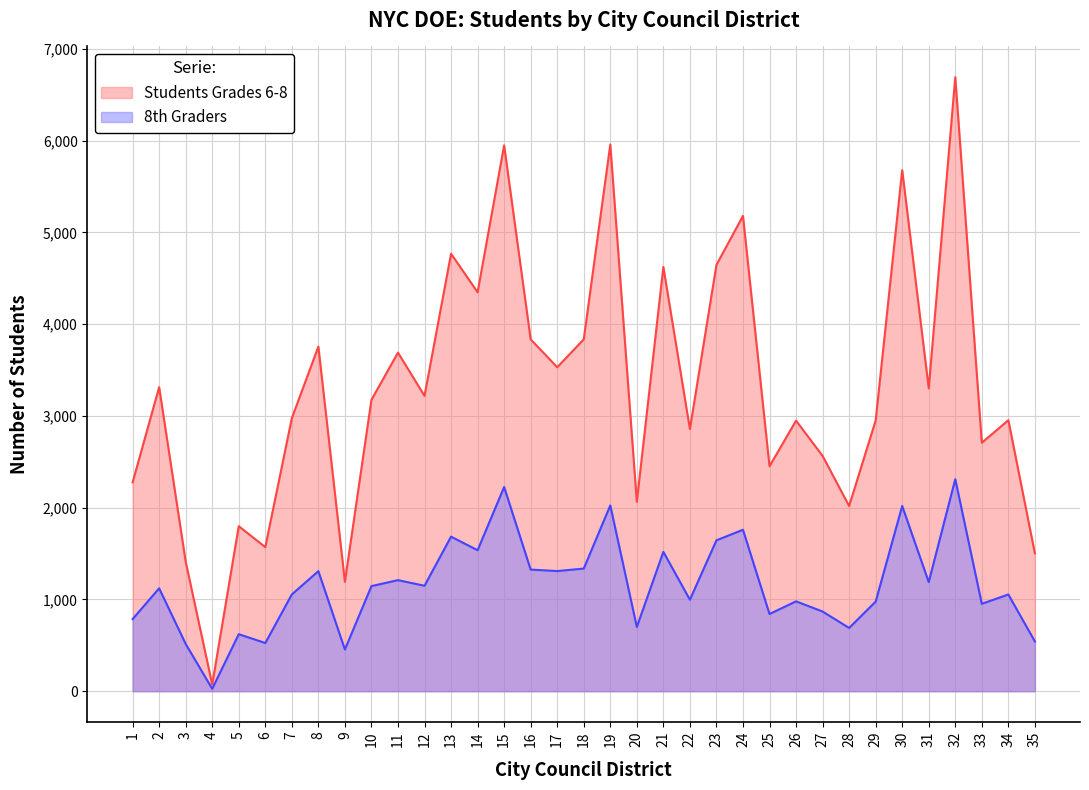

What is the sum of all 8th Graders values?

40389